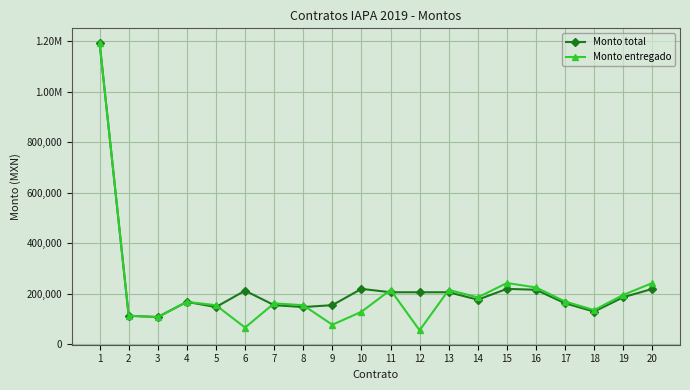

Rank the series by their maximum value, from highest to lowest.

Monto total, Monto entregado